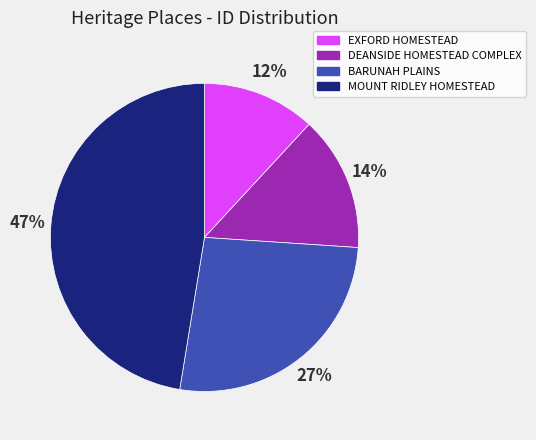

Between DEANSIDE HOMESTEAD COMPLEX and MOUNT RIDLEY HOMESTEAD, which is larger?

MOUNT RIDLEY HOMESTEAD